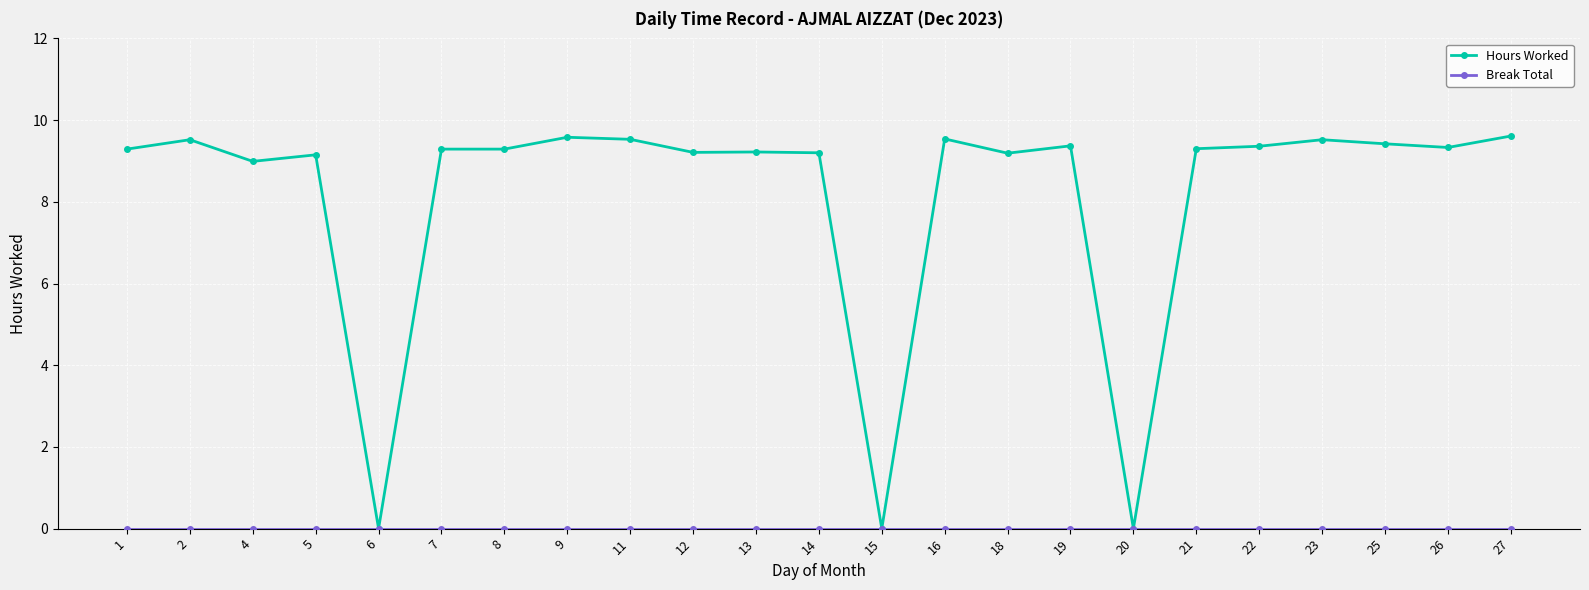

Is it true that Hours Worked equals 0.0 at 6?

True